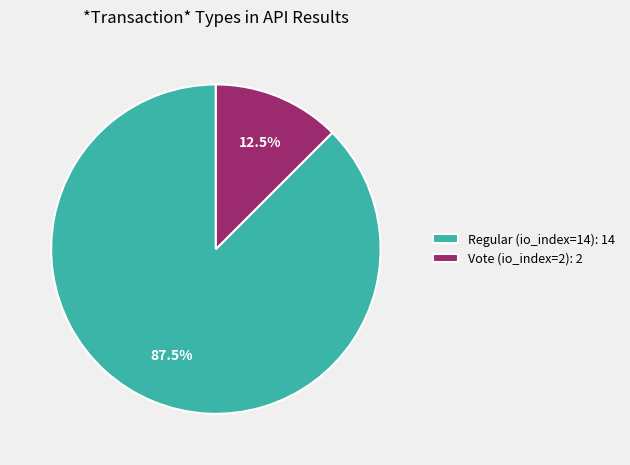

Do Regular (io_index=14) and Vote (io_index=2) together represent more than half of the pie?

Yes